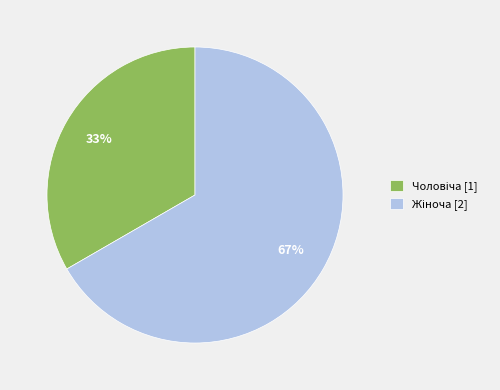

Is there any slice that represents more than half of the pie?

Yes